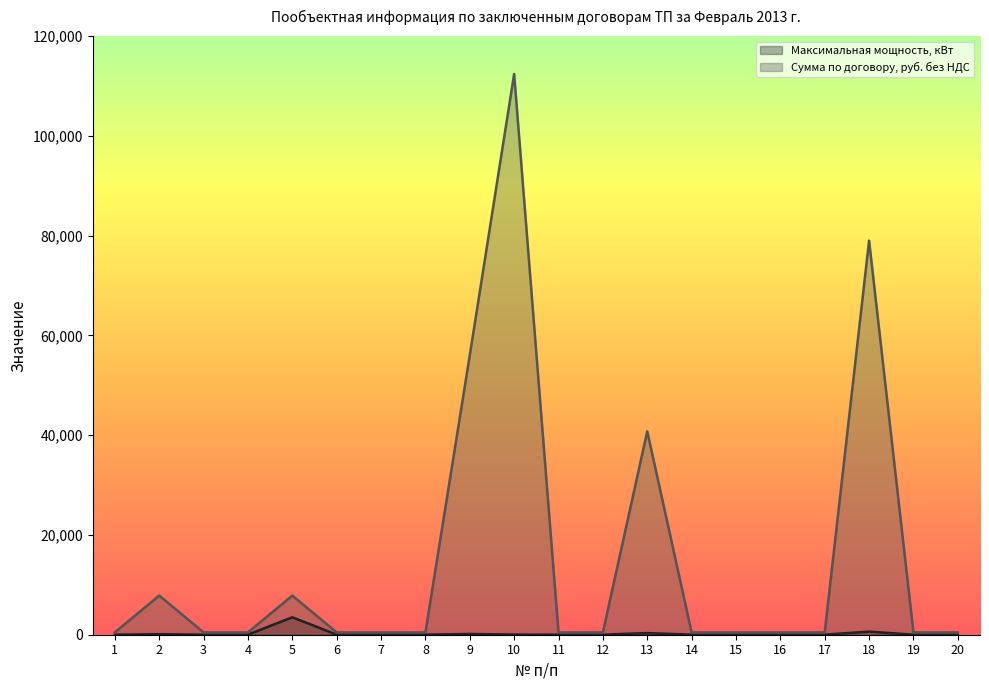

What is the value of the Сумма по договору, руб. без НДС point at the 5th from the left?

7845.2